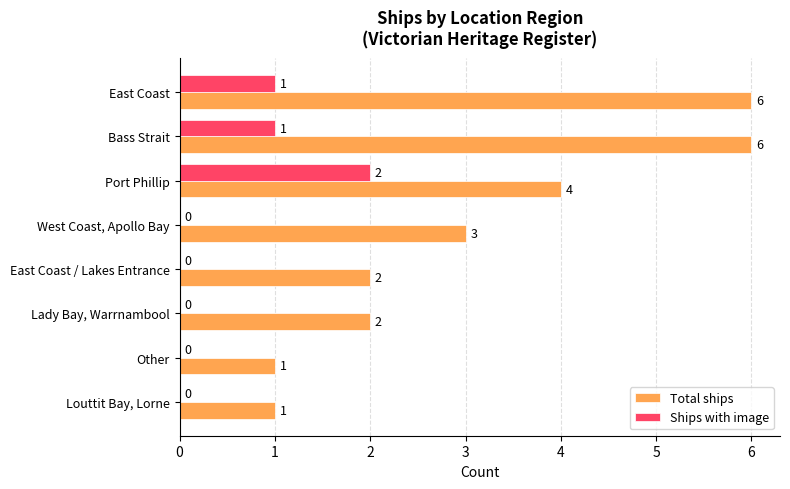

At which label is Total ships closest to 3?

West Coast, Apollo Bay